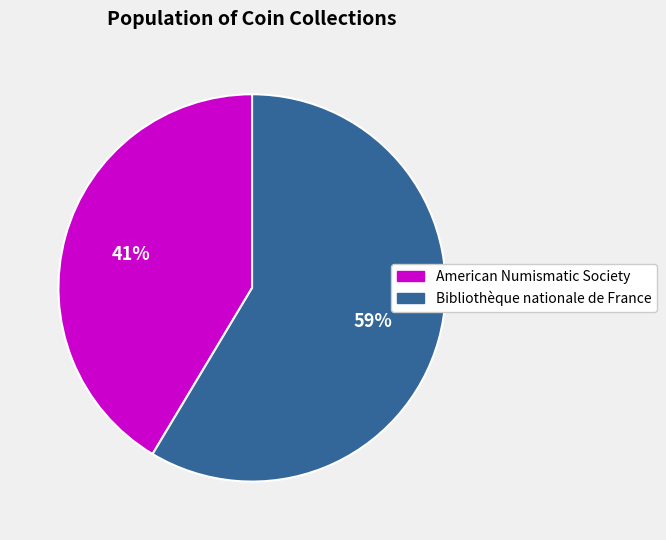

To the nearest percent, what portion does American Numismatic Society represent?

41%